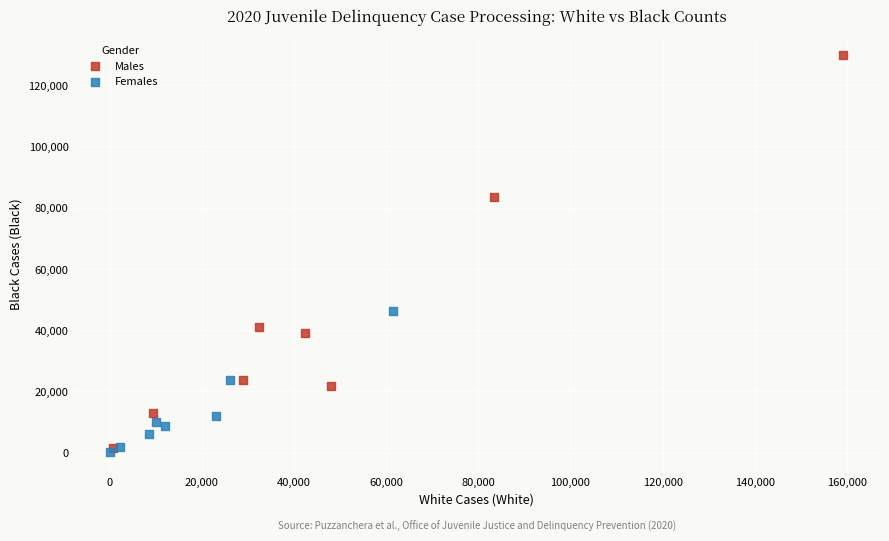

Which series reaches the maximum Y coordinate?

Males